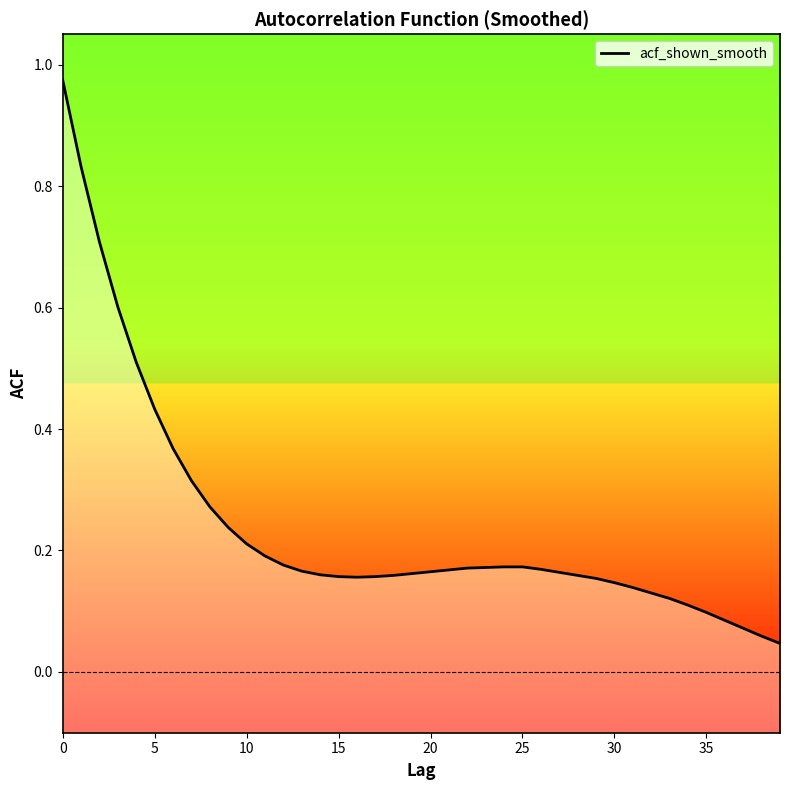

What is the greatest value displayed?

1.0